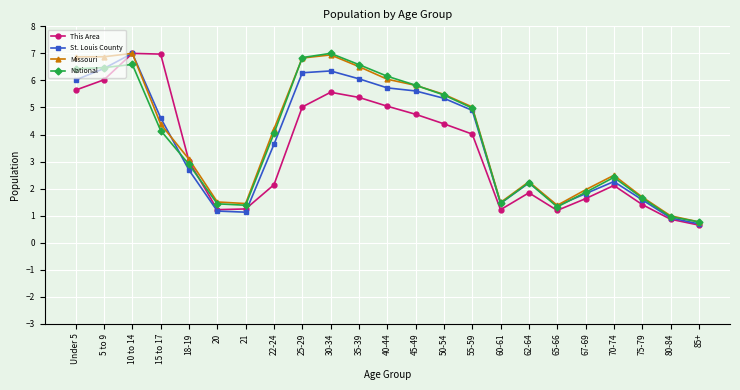

What is the spread (max minus min) of values at 10 to 14?

0.4